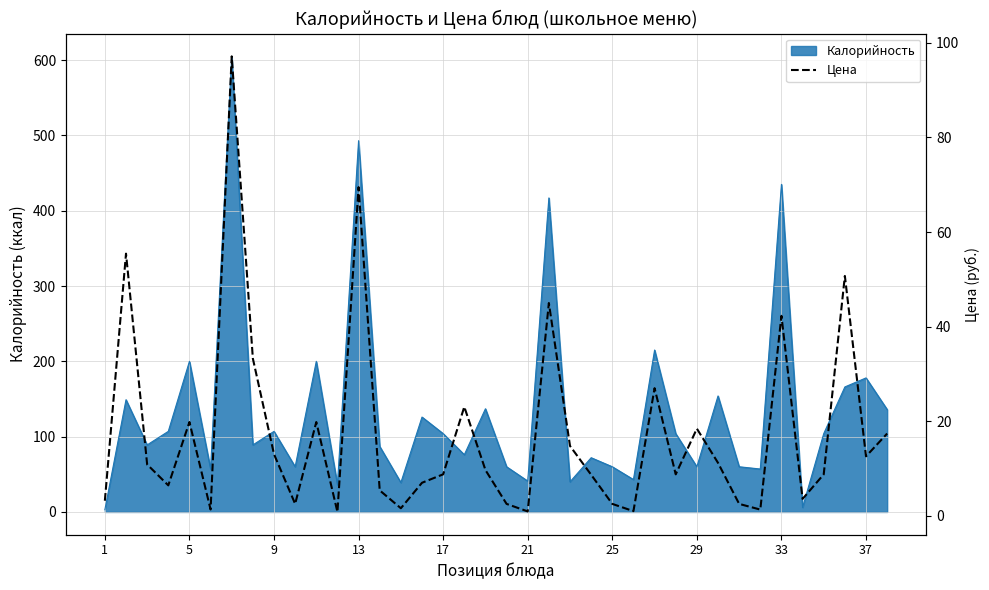

What is the maximum value for Калорийность?

605